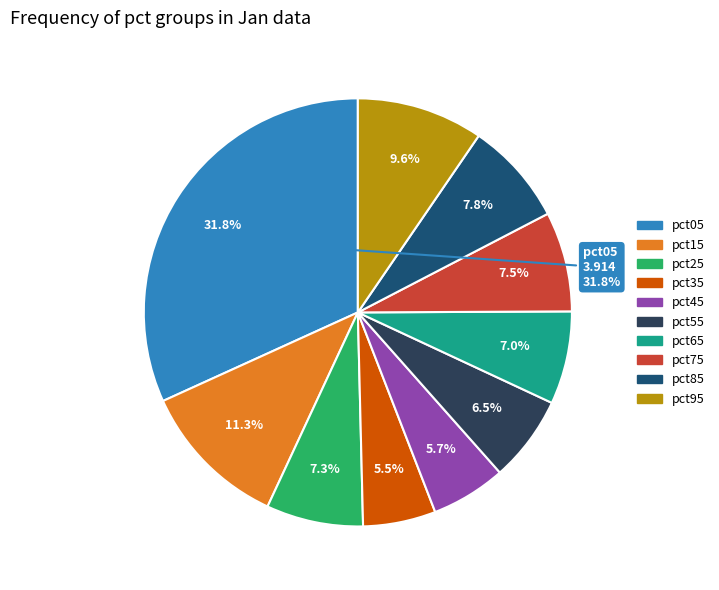

Approximately how many times larger is the value at pct95 compared to pct15?

0.8